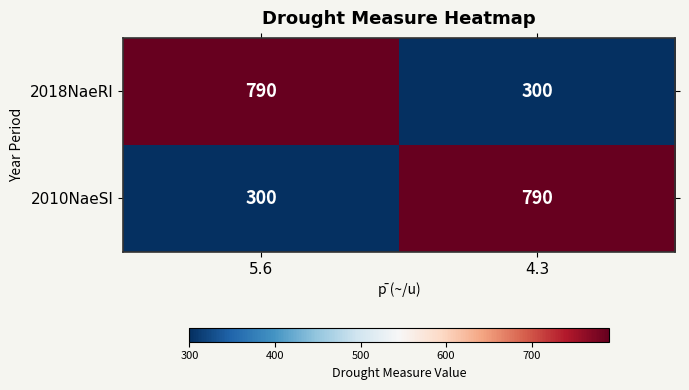

What is the difference between the 2018NaeRl values at 4.3 and 5.6?

490